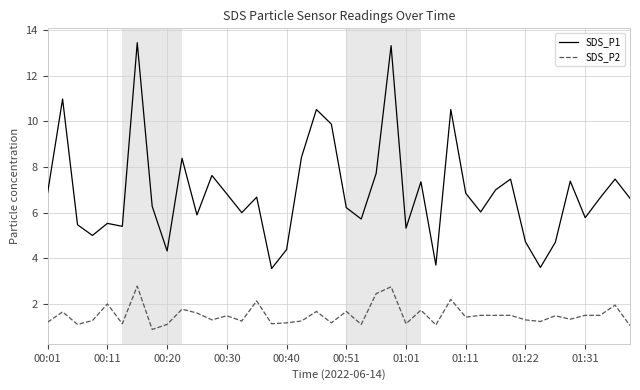

Which series has the largest total across all categories?

SDS_P1